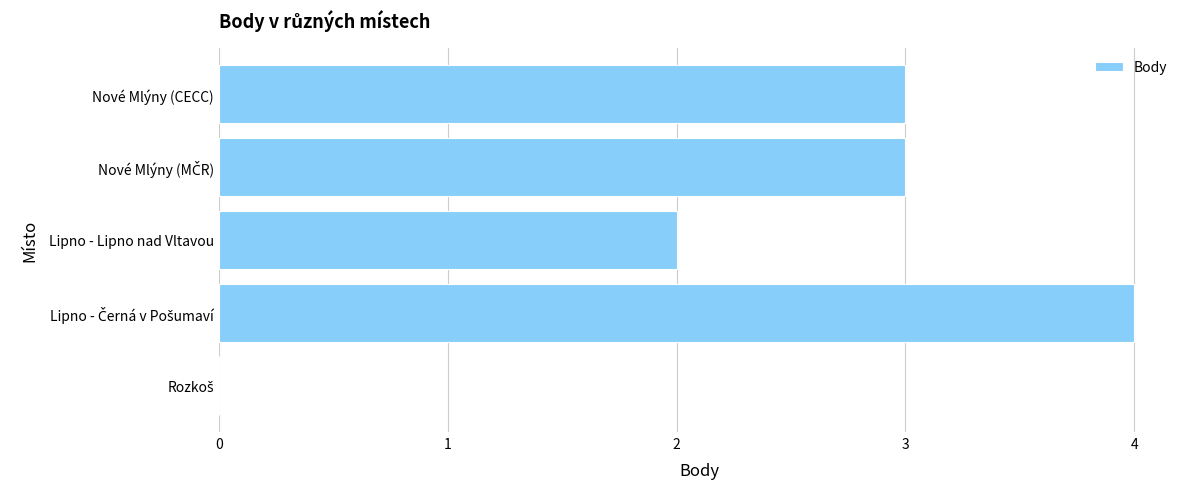

What is the average value?

2